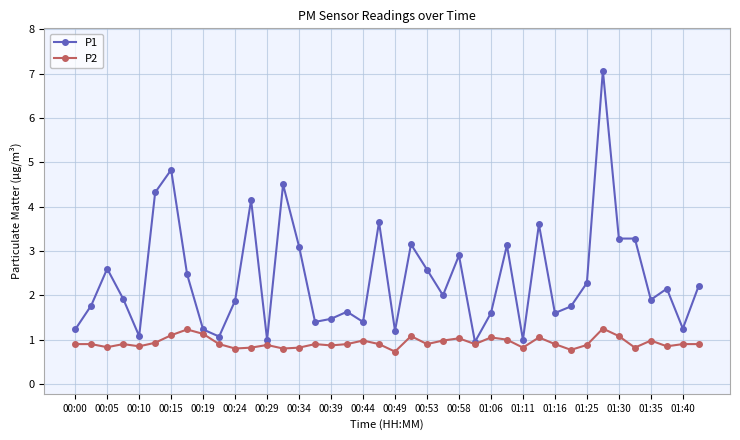

True or false: P1 has more than 1 points higher than both neighbors.

True